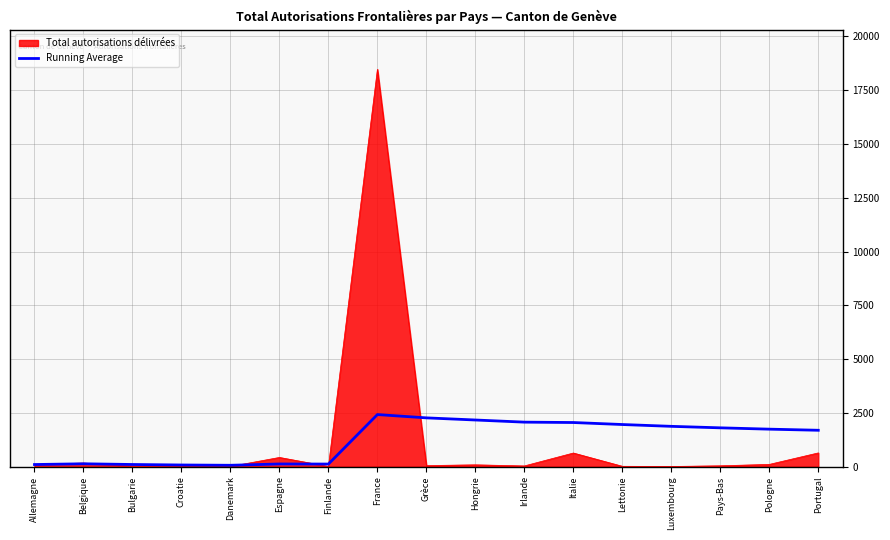

Which series has the widest spread of values?

Total autorisations délivrées